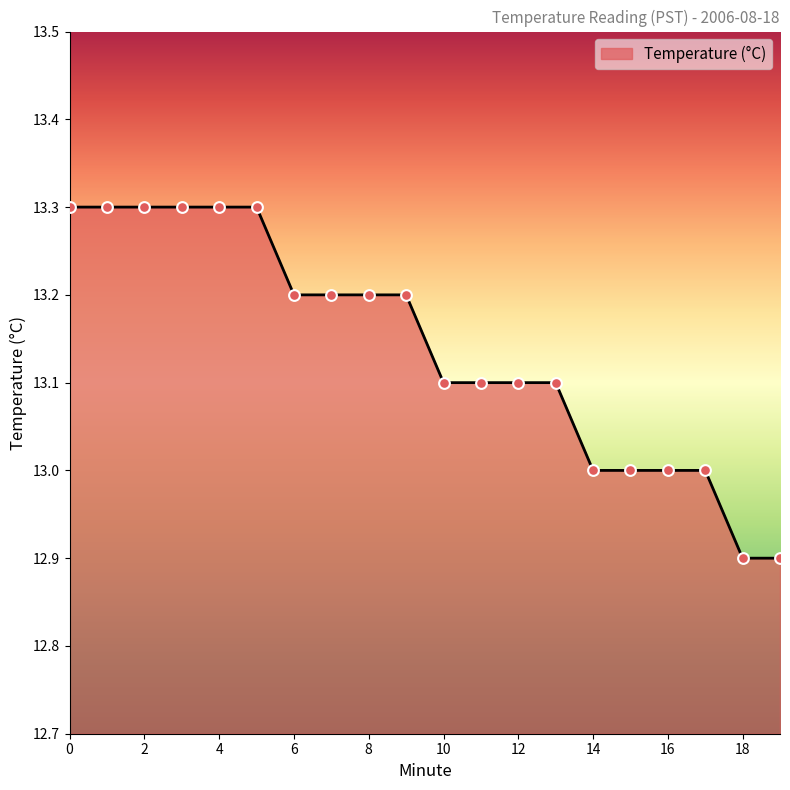

What is the smallest value displayed?

12.9